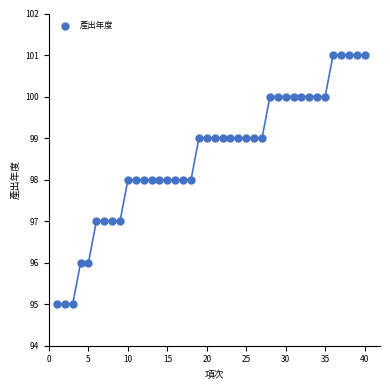

What is the range of Y values (max minus min)?

6